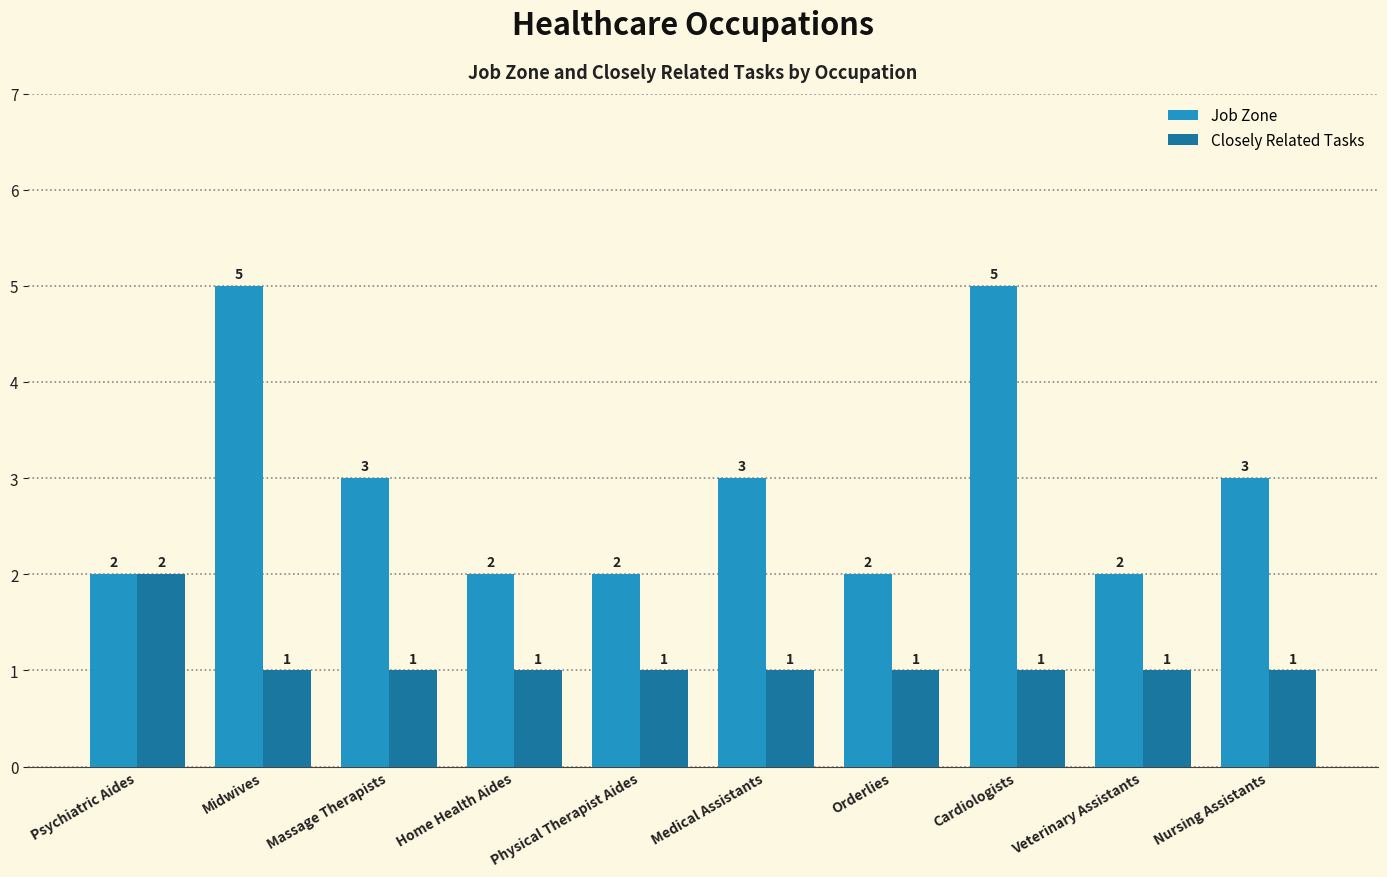

Count the number of data series in this chart.

2